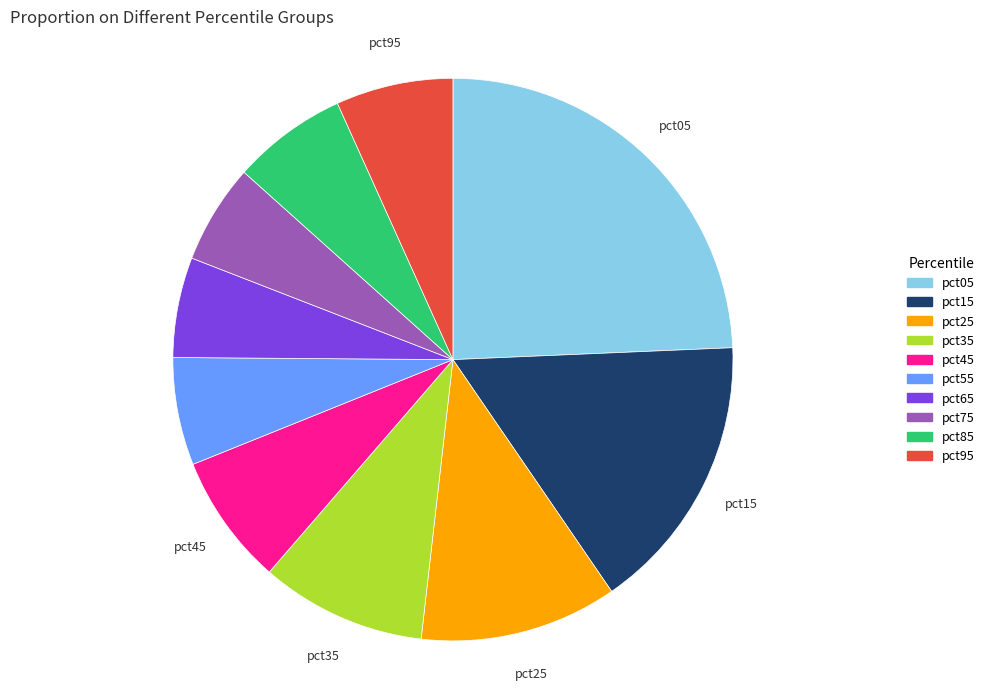

Is the sum of pct15 and pct75 greater than half?

No